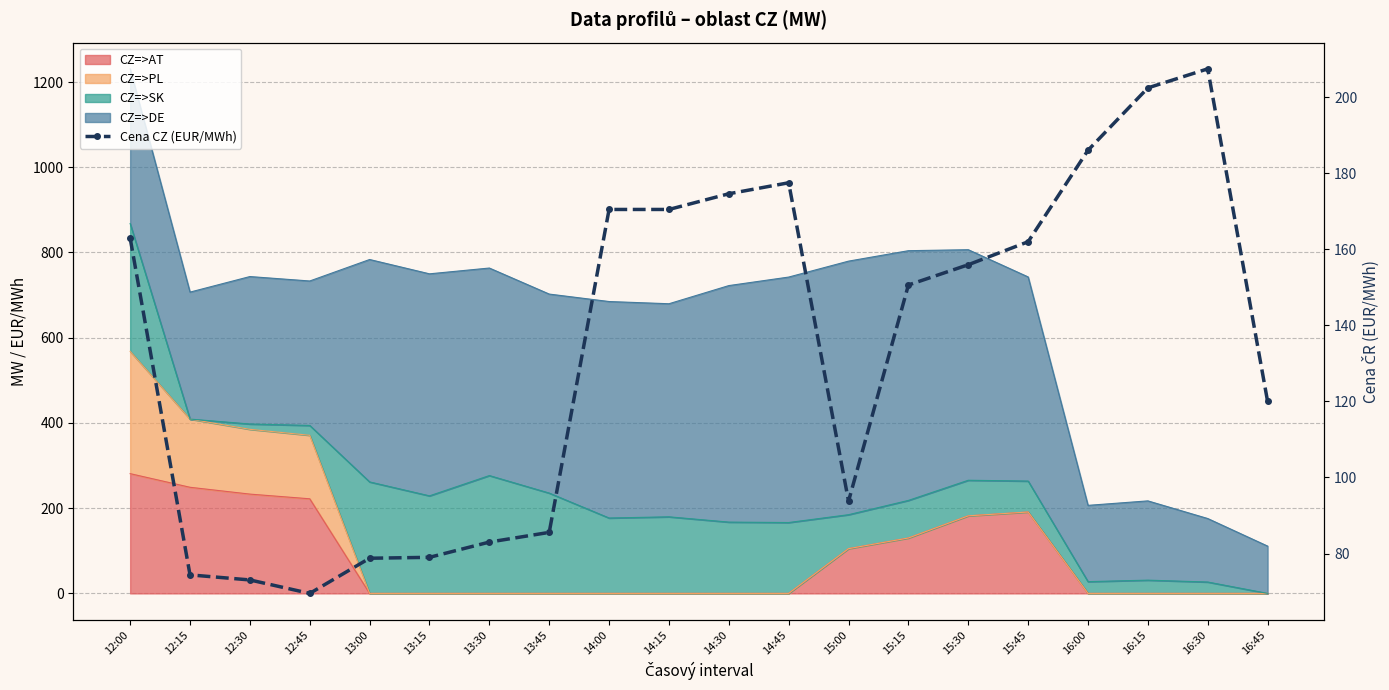

How many data points are above 155?

10